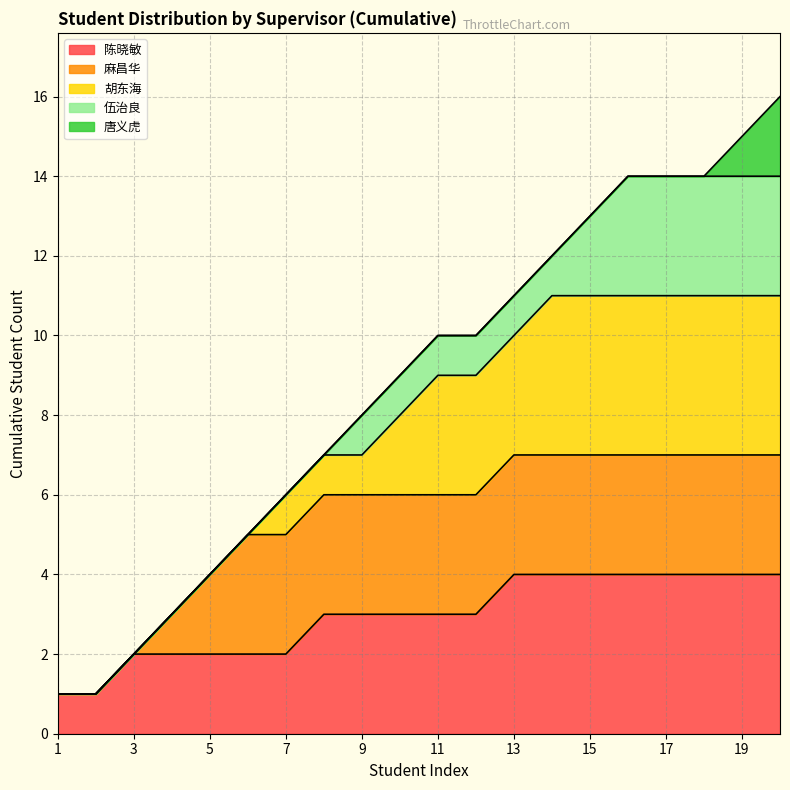

The chart shows a value of 20 at 16. True or false?

False